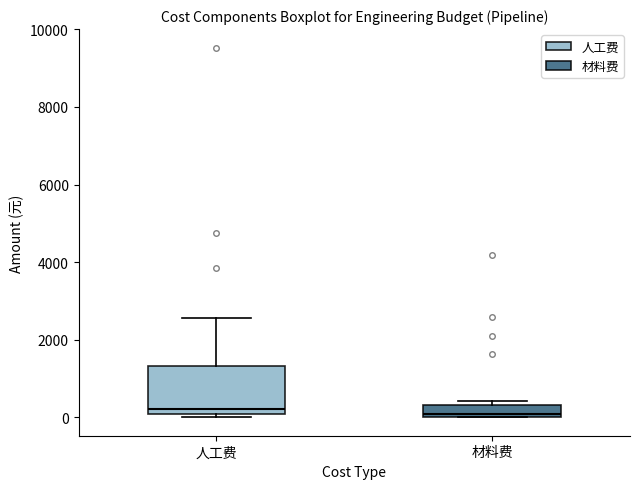

Where is the upper edge of the box for 材料费 on the y-axis? The values are not printed on the chart, so give them approximately, as read against the axis.

400